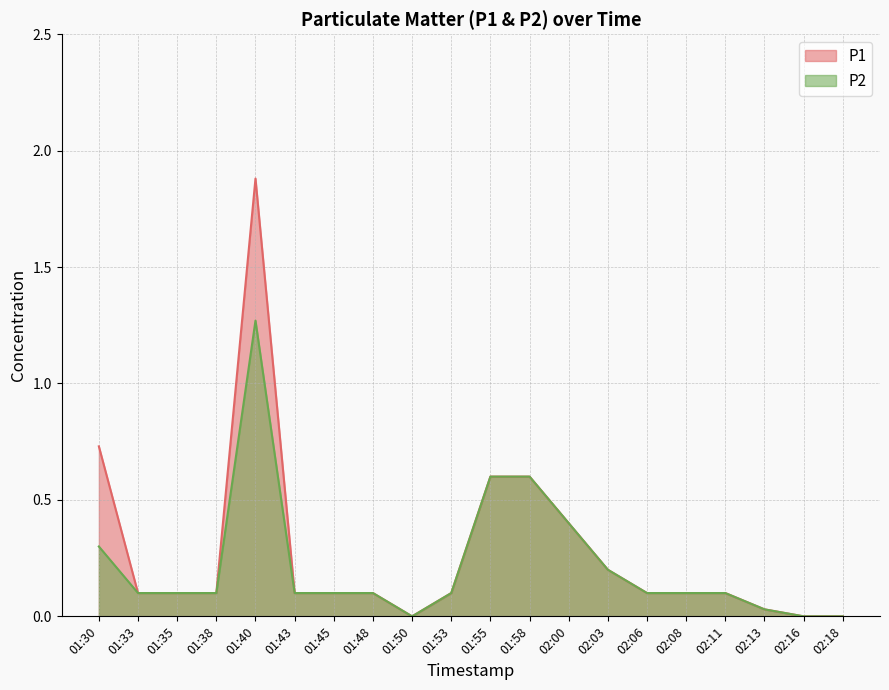

At which label is P2 closest to 0?

01:50